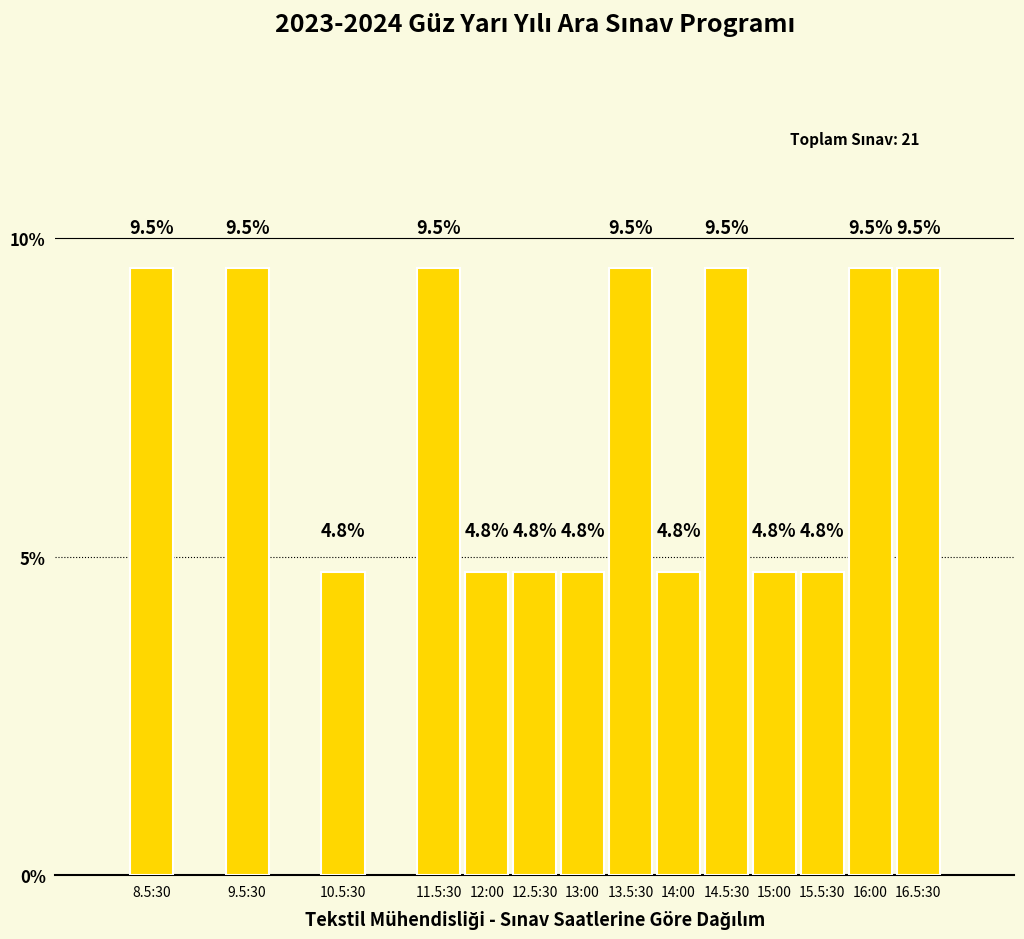

Reading left to right, transcribe all the data shown in this chart.

9.5	9.5	4.8	9.5	4.8	4.8	4.8	9.5	4.8	9.5	4.8	4.8	9.5	9.5